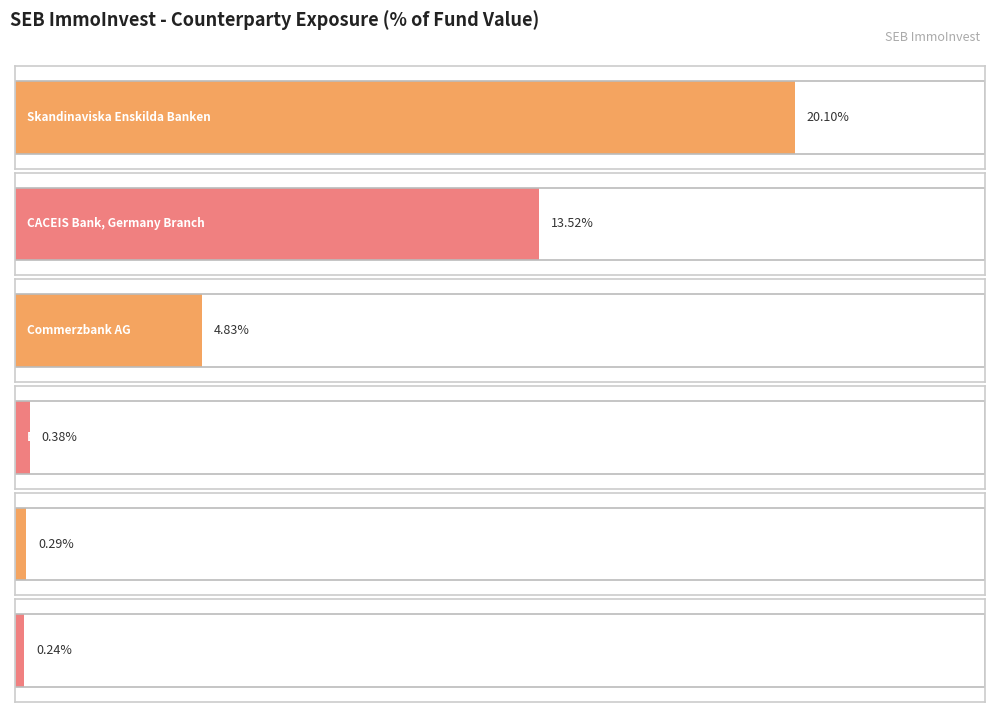

Which has a higher value, CACEIS Bank, Germany Branch or Hipototta No. 4 PLC?

CACEIS Bank, Germany Branch